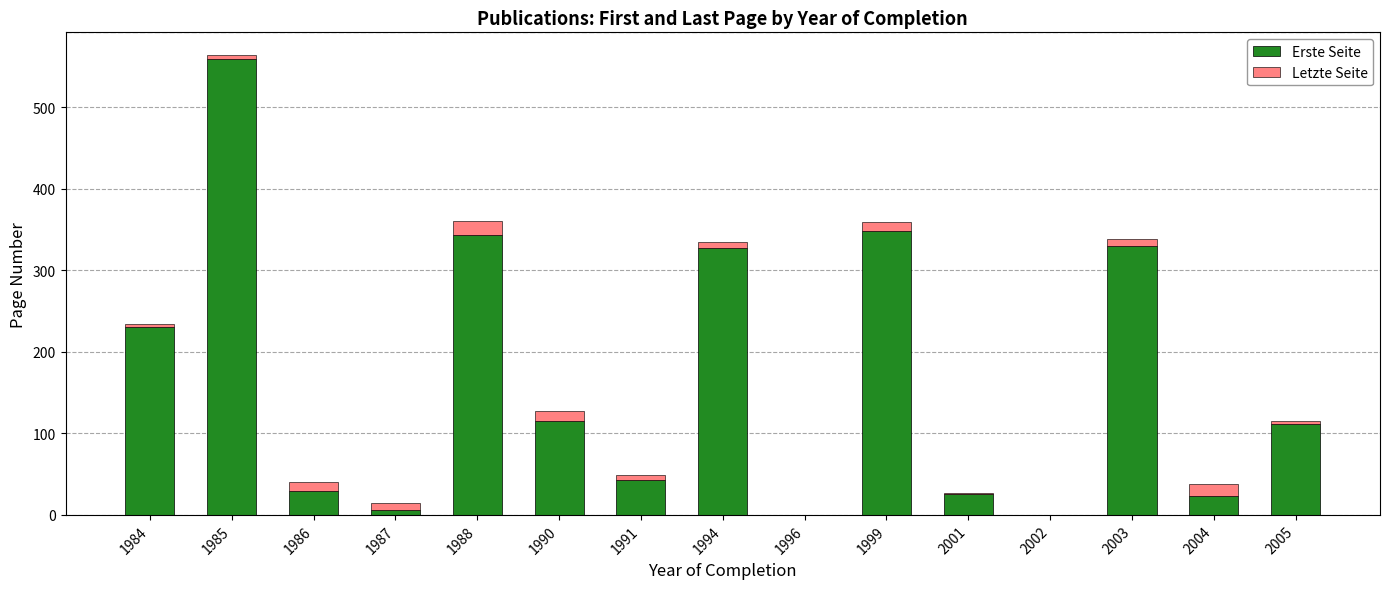

Is it true that Erste Seite equals 11 at 1986?

False